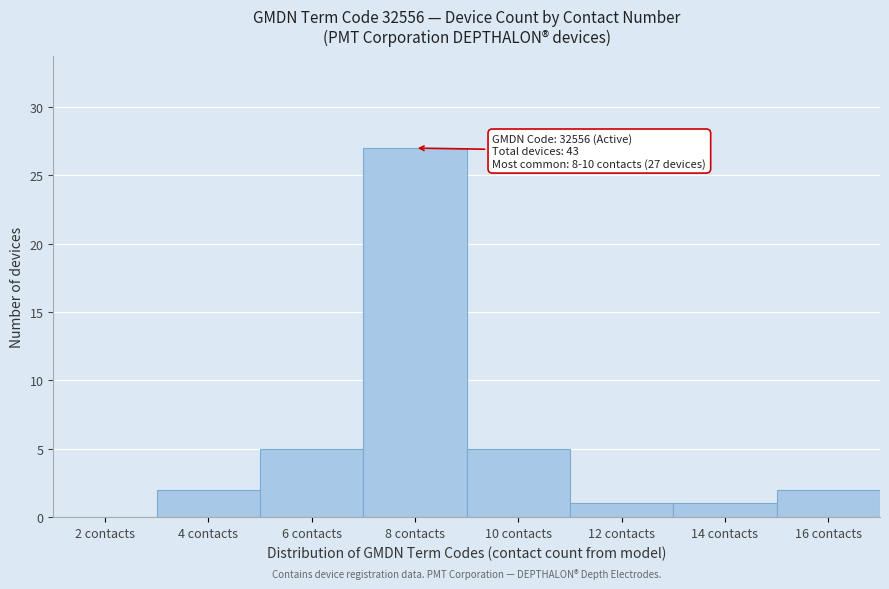

Reading left to right, transcribe all the data shown in this chart.

2 contacts=0	4 contacts=2	6 contacts=5	8 contacts=27	10 contacts=5	12 contacts=1	14 contacts=1	16 contacts=2